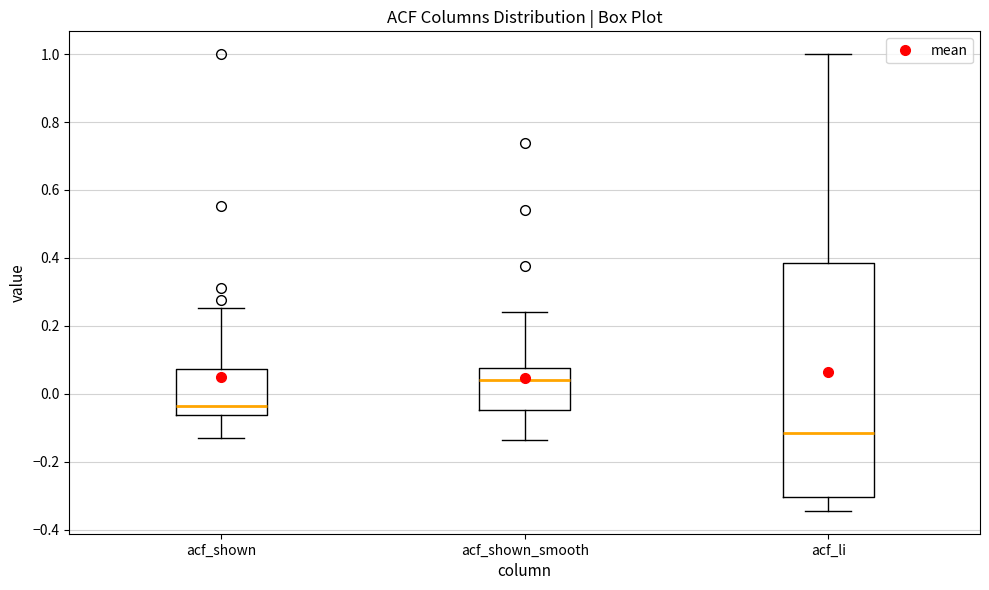

Where is the upper edge of the box for acf_li on the y-axis? The values are not printed on the chart, so give them approximately, as read against the axis.

0.38